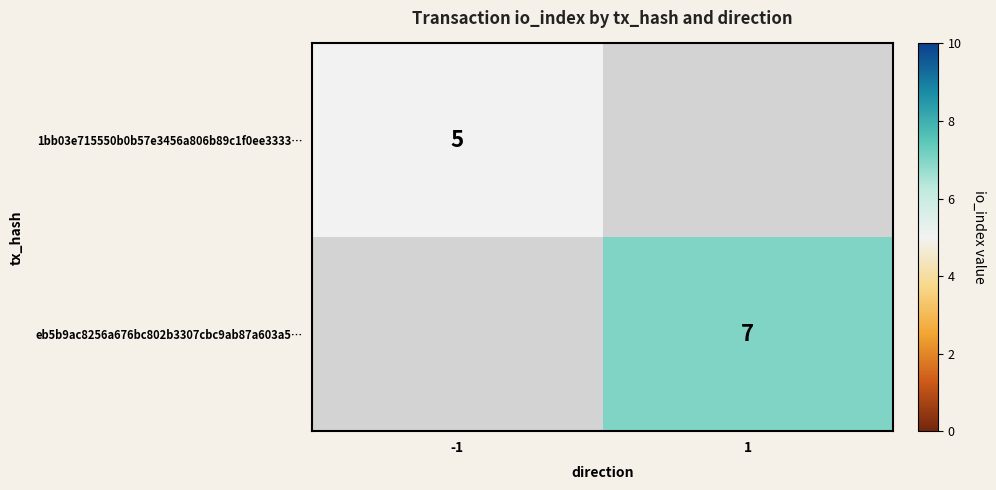

The value of eb5b9ac8256a676bc802b3307cbc9ab87a603a5… at 1 is 7. True or false?

True